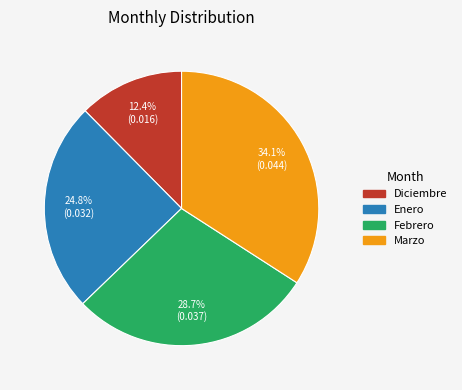

Which has a higher value, Enero or Marzo?

Marzo